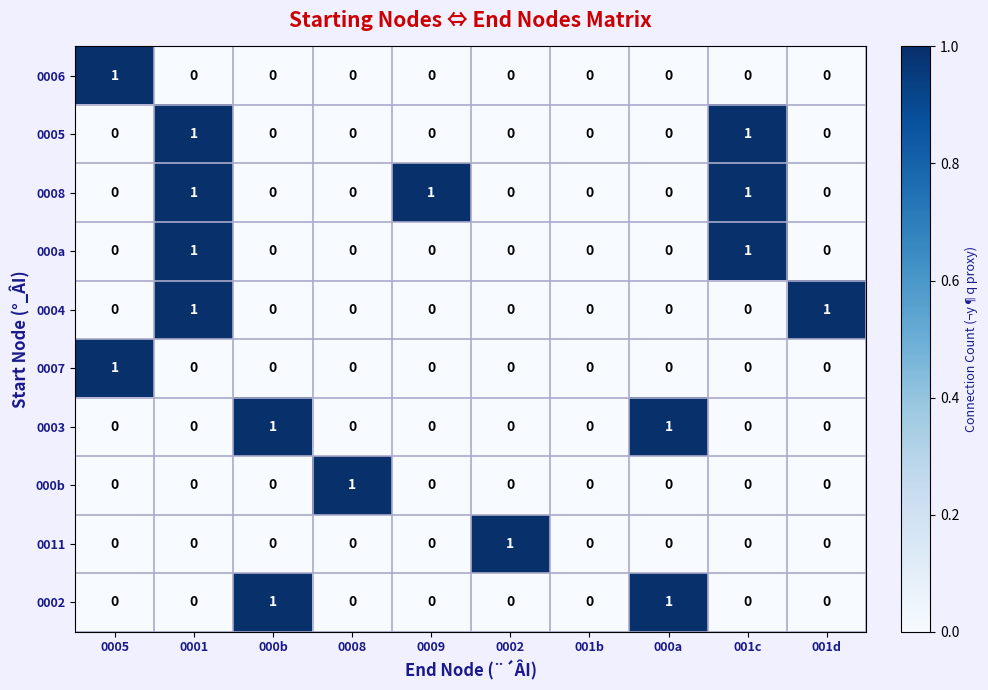

How many 0004 values are between 0 and 1?

10